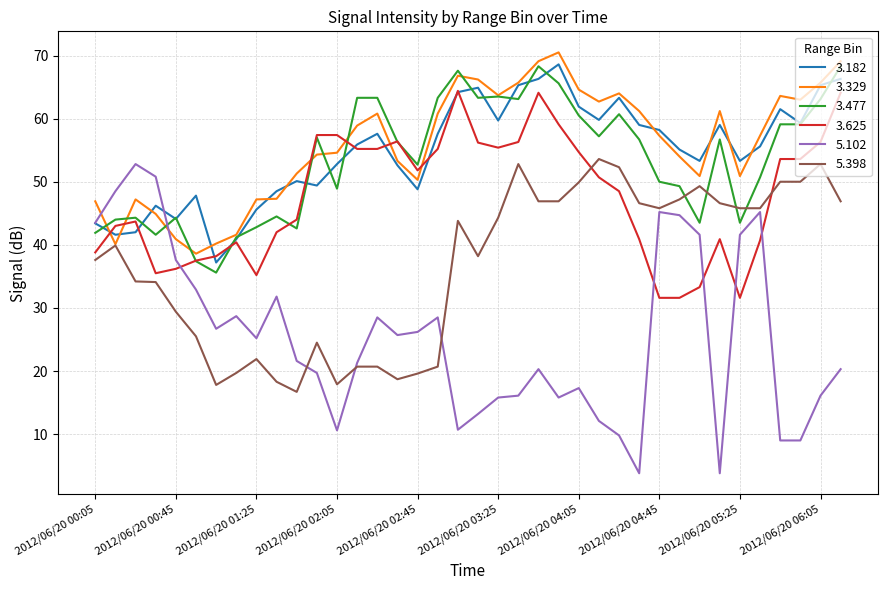

What is the sum of all 3.182 values?

2082.0